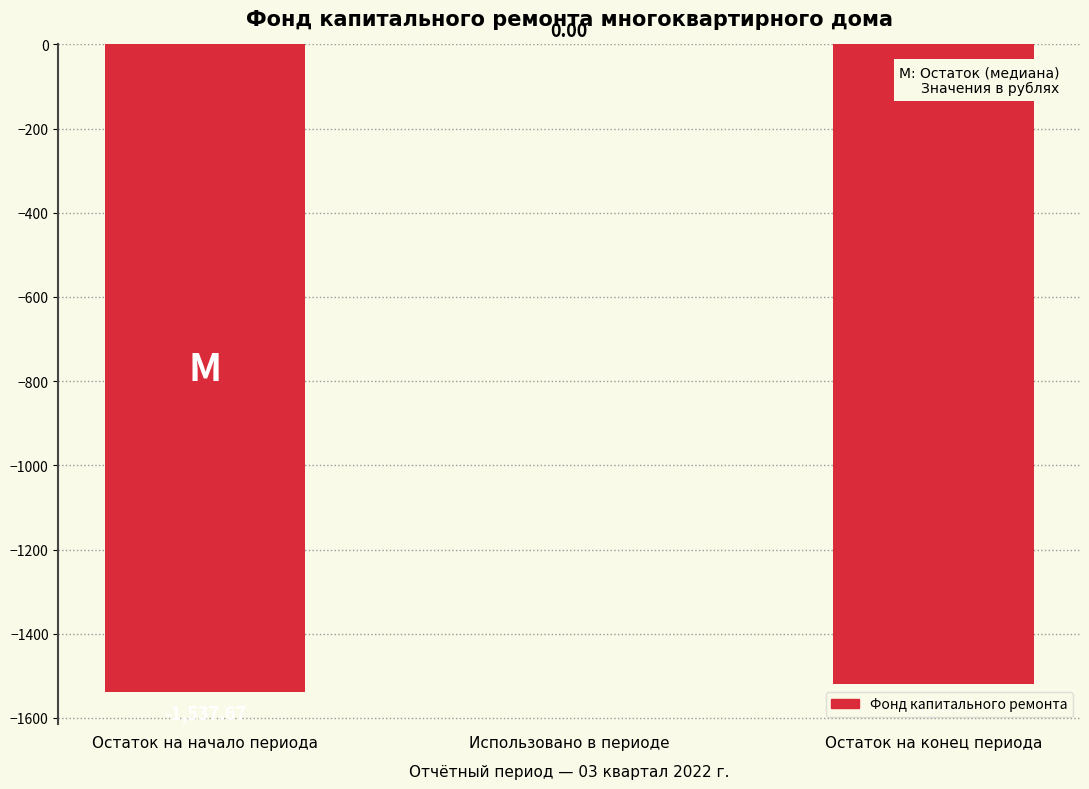

At which category does the chart reach its peak across all series?

Использовано в периоде